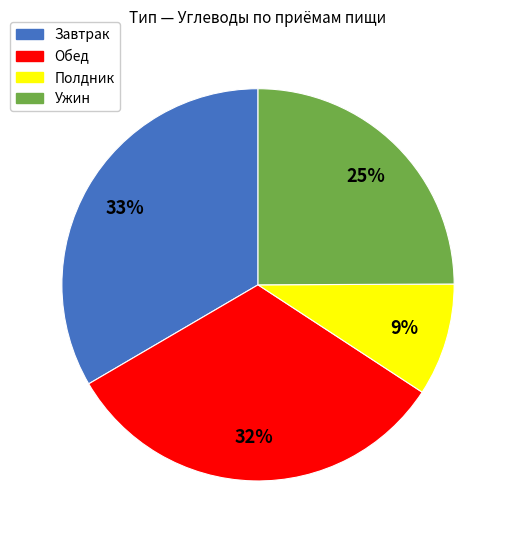

Does Завтрак account for over 50% of the chart?

No